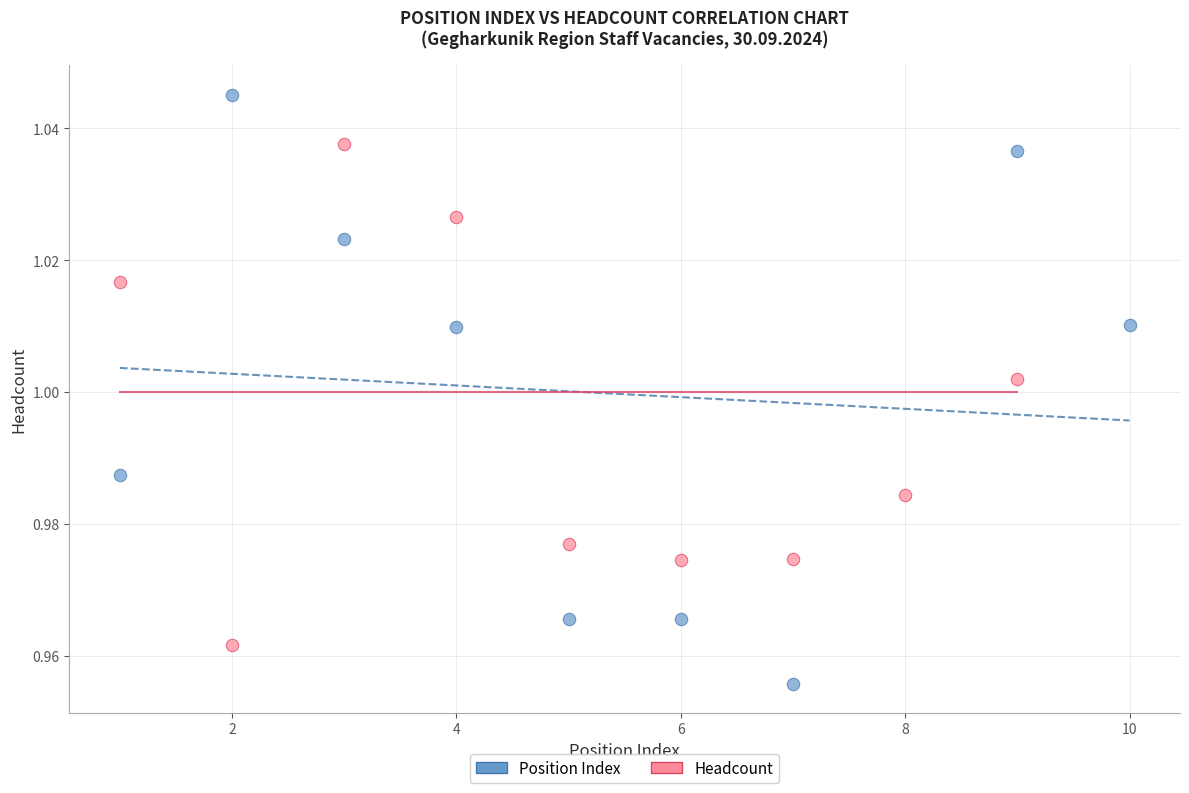

Which series reaches the minimum Y coordinate?

Position Index